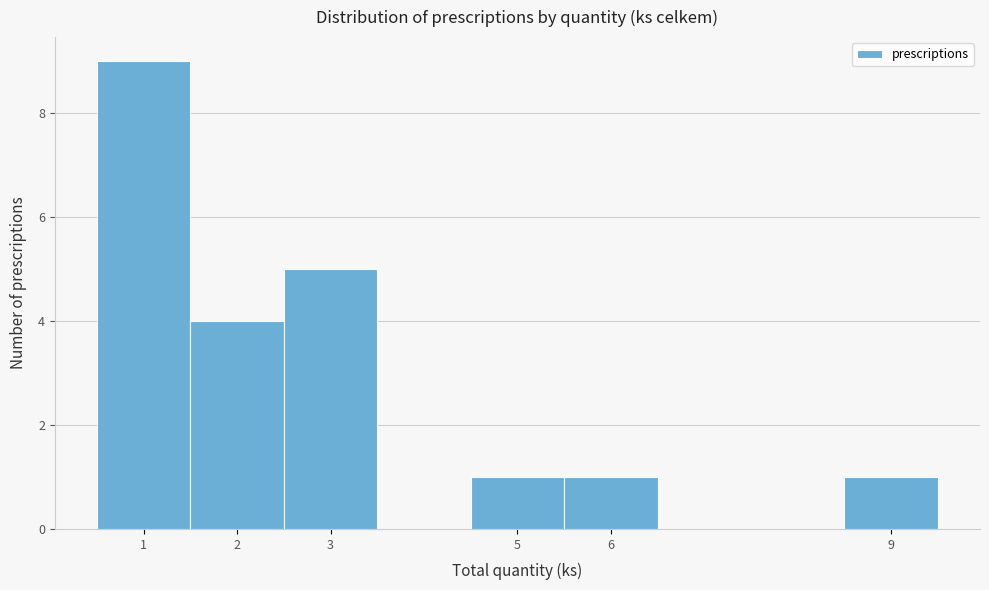

Reading left to right, transcribe this chart: for each bar, give the range it covers on the x-axis and its height. The values are not printed on the chart, so give them approximately, as read against the axis.

0.5 to 1.5: 9
1.5 to 2.5: 4
2.5 to 3.5: 5
3.5 to 4.5: 0
4.5 to 5.5: 1
5.5 to 6.5: 1
6.5 to 7.5: 0
7.5 to 8.5: 0
8.5 to 9.5: 1